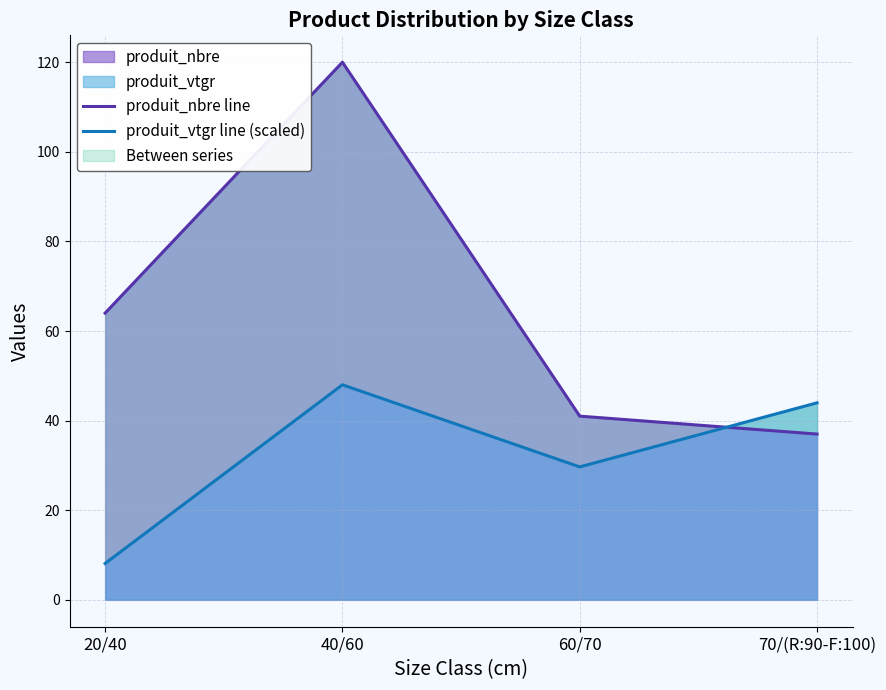

How many times do produit_vtgr line (scaled) and produit_nbre line cross each other?

1